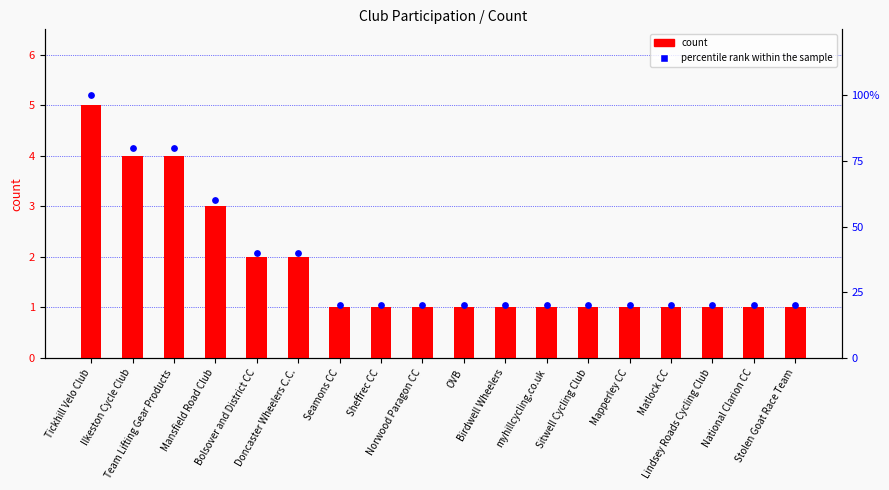

Which series has the largest Y range (max minus min)?

percentile rank within the sample